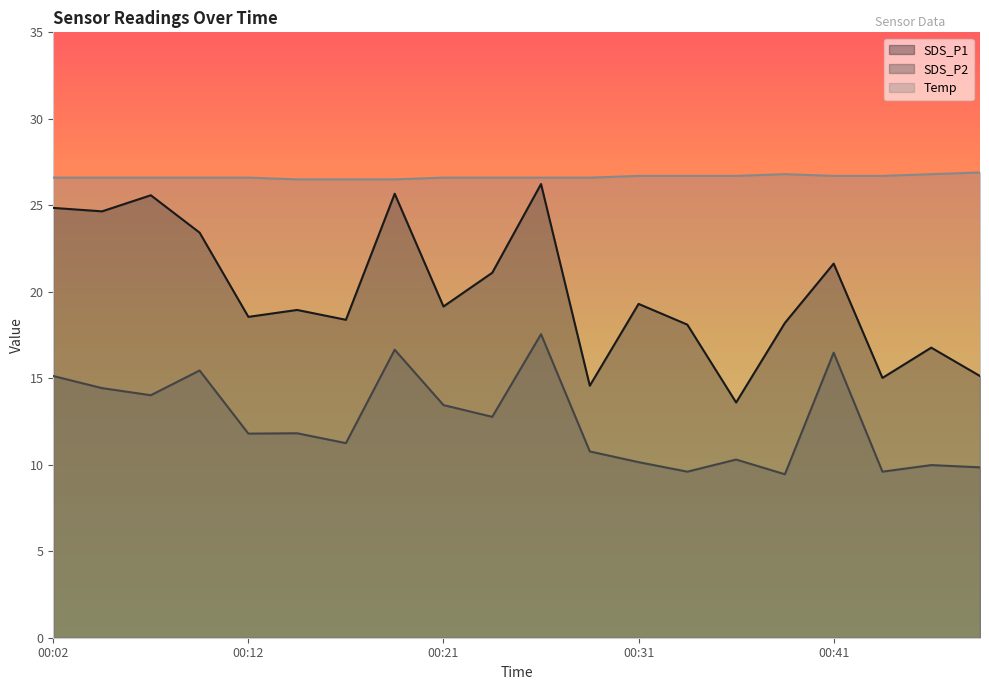

True or false: SDS_P2 and Temp cross at least once.

False